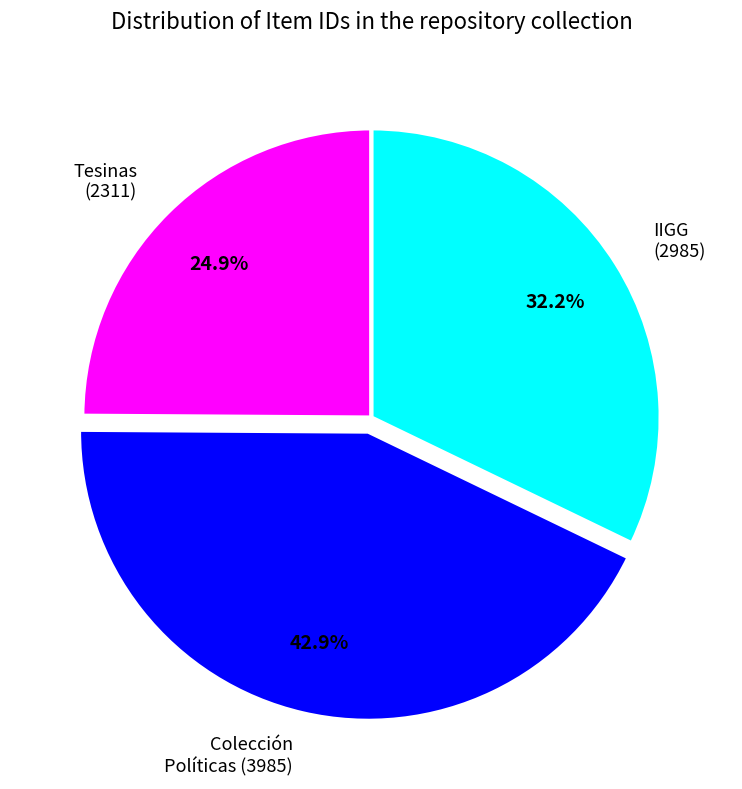

Is there a majority slice in this chart?

No